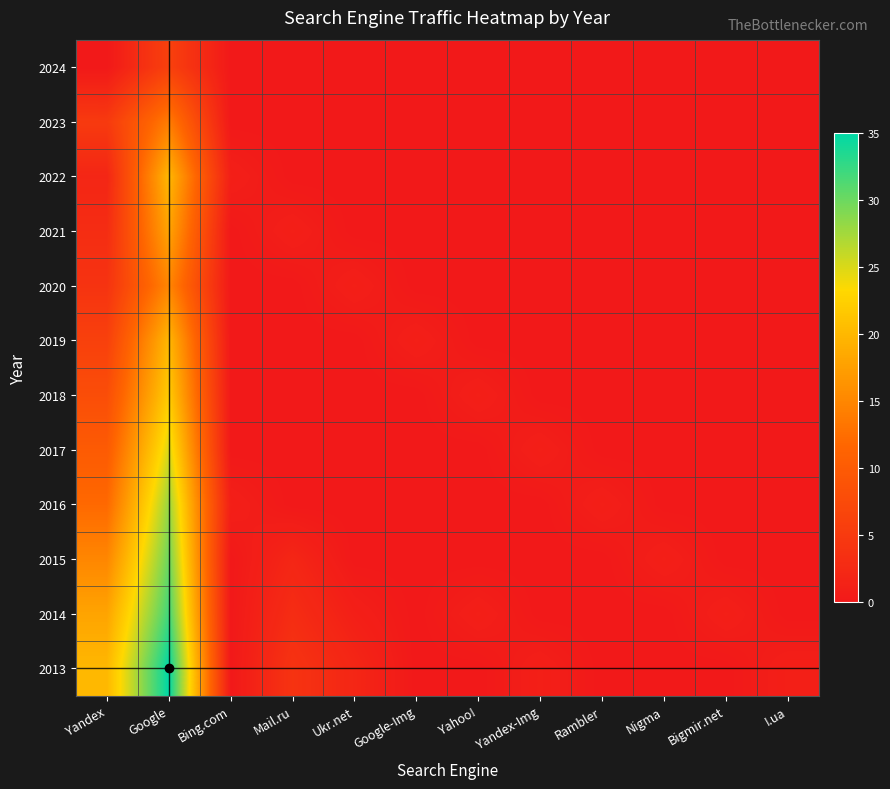

What is the spread (max minus min) of values at Bigmir.net?

1